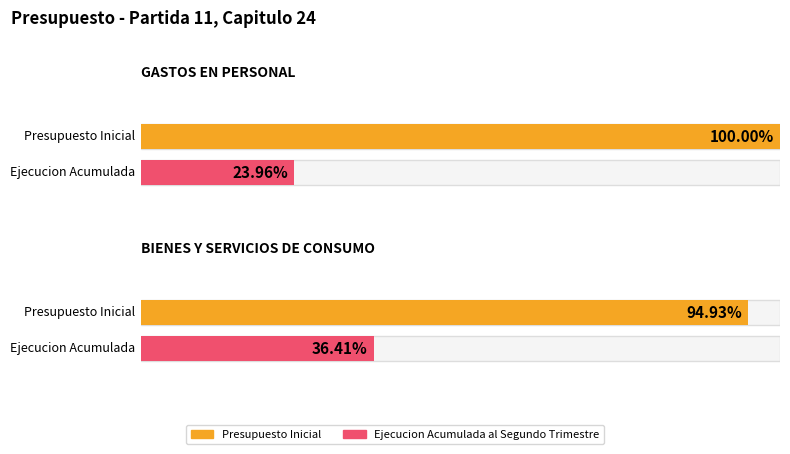

Are the bars grouped side by side (vs. stacked)?

Yes